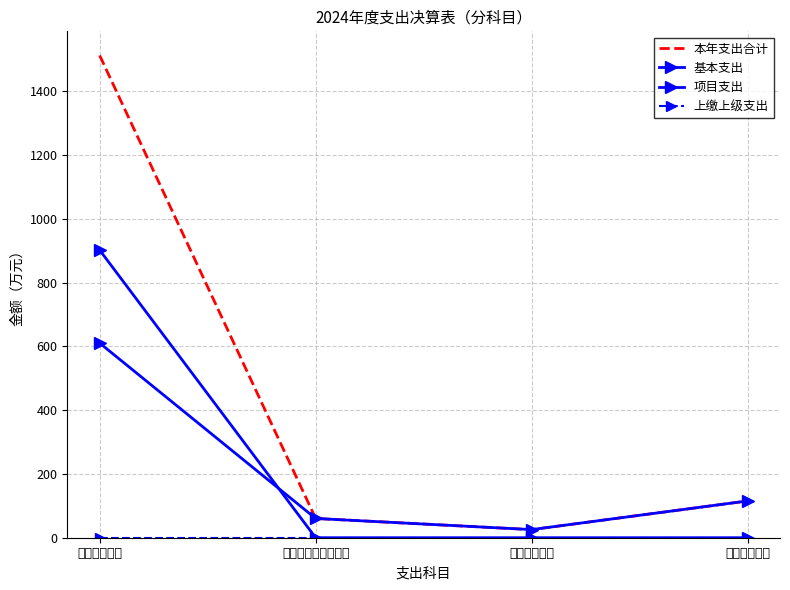

What is the greatest value displayed?

1512.7